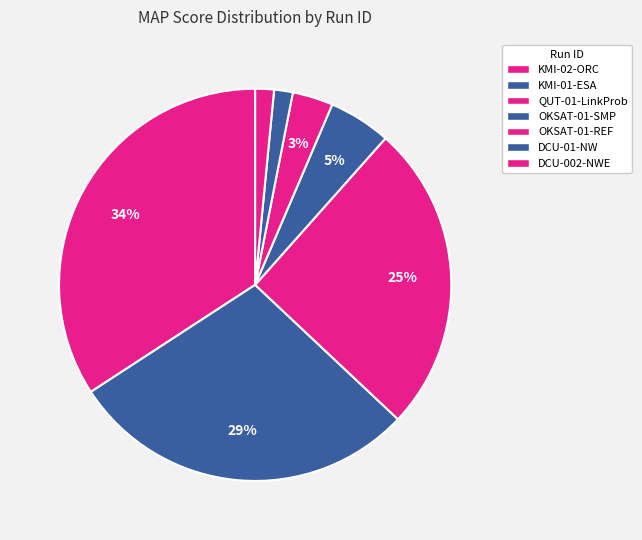

How many segments does this pie chart have?

7